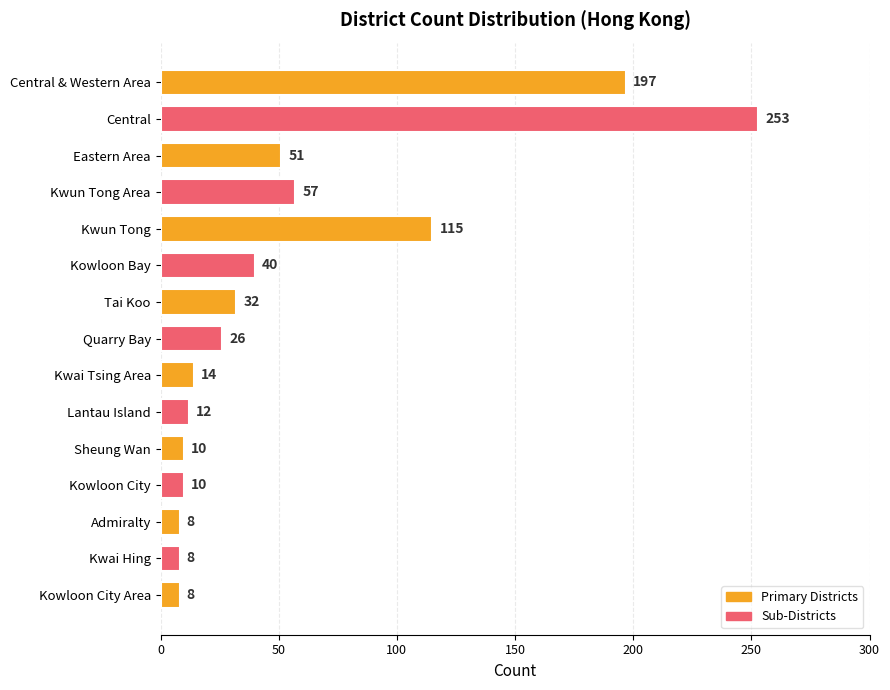

Which has a higher value, Central or Kwai Hing?

Central